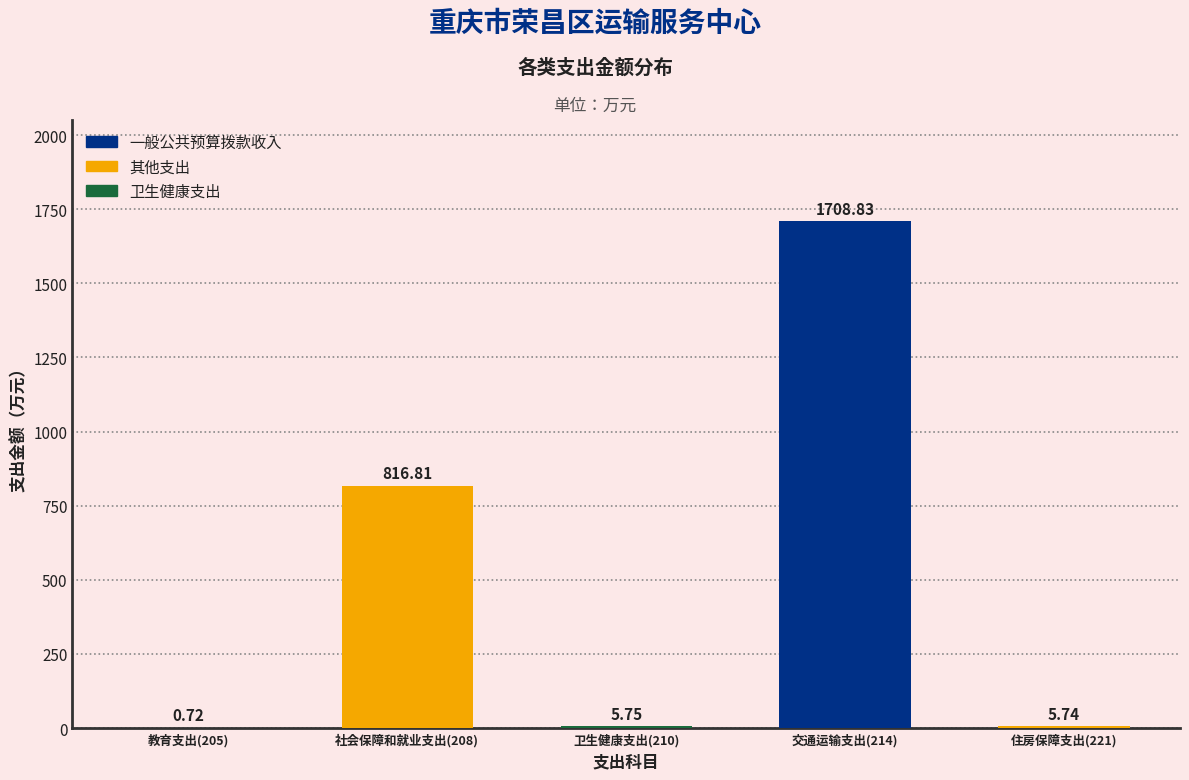

Which has a higher value, 交通运输支出(214) or 社会保障和就业支出(208)?

交通运输支出(214)